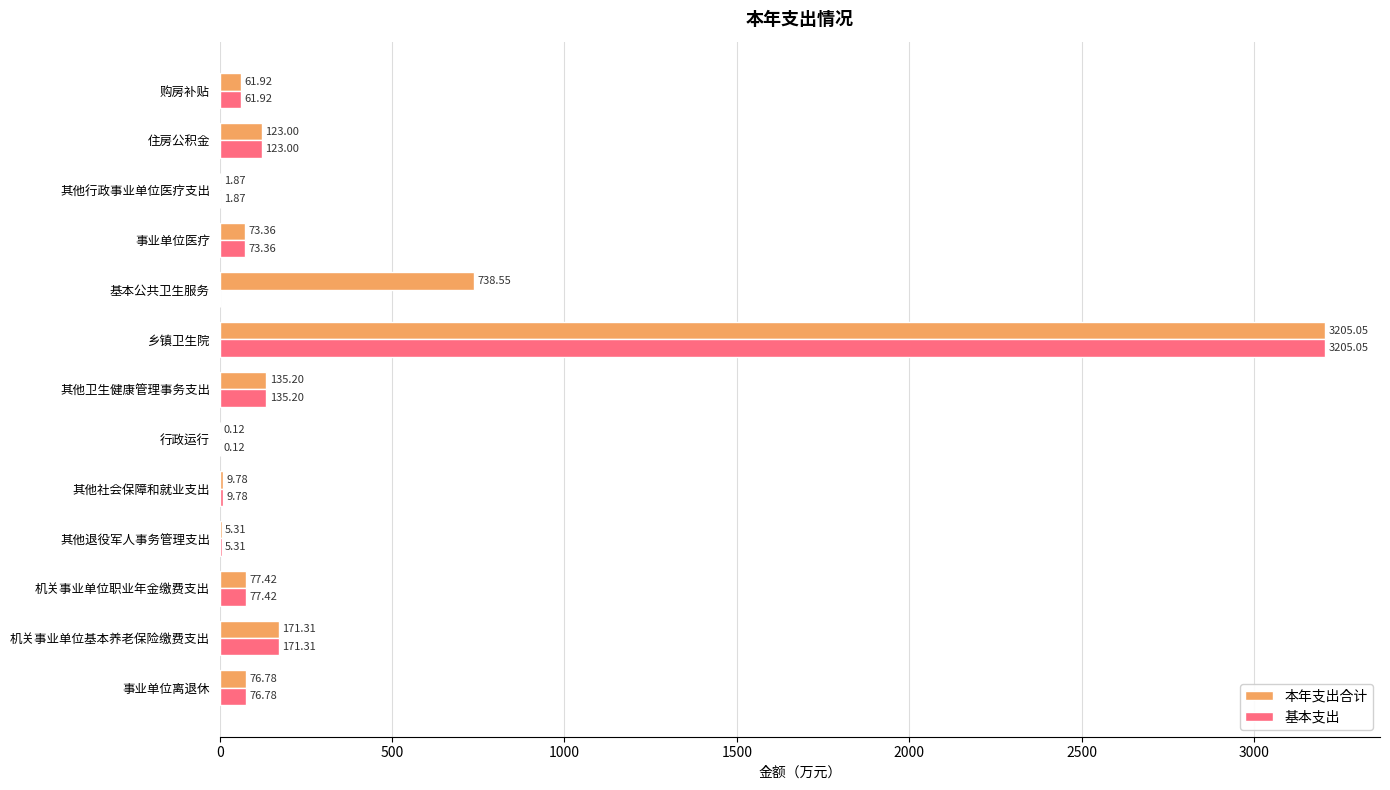

At which category does the chart reach its peak across all series?

乡镇卫生院